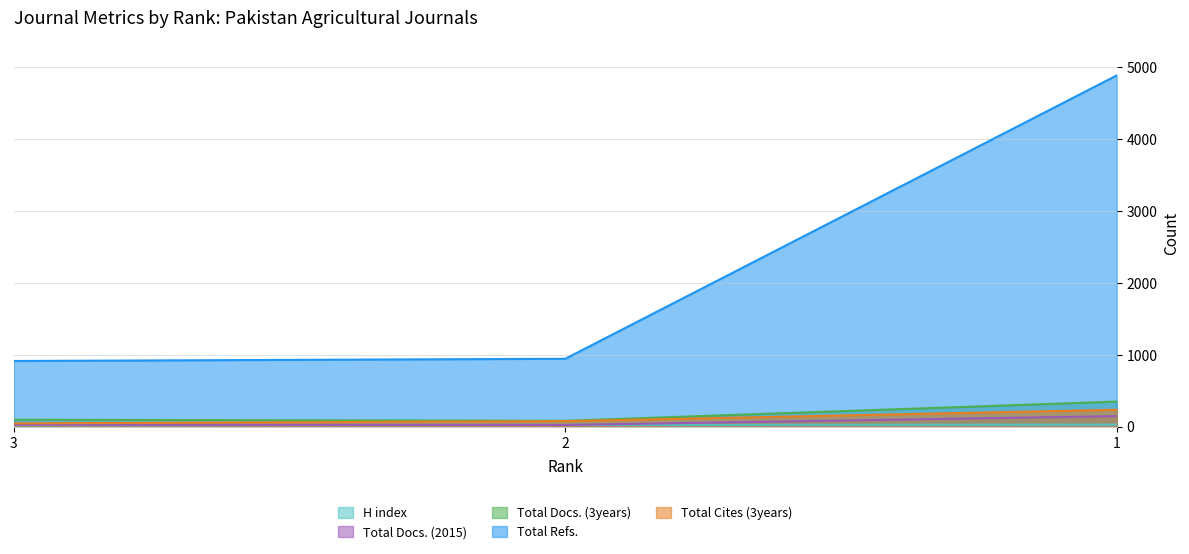

How many categories are shown in the chart?

3